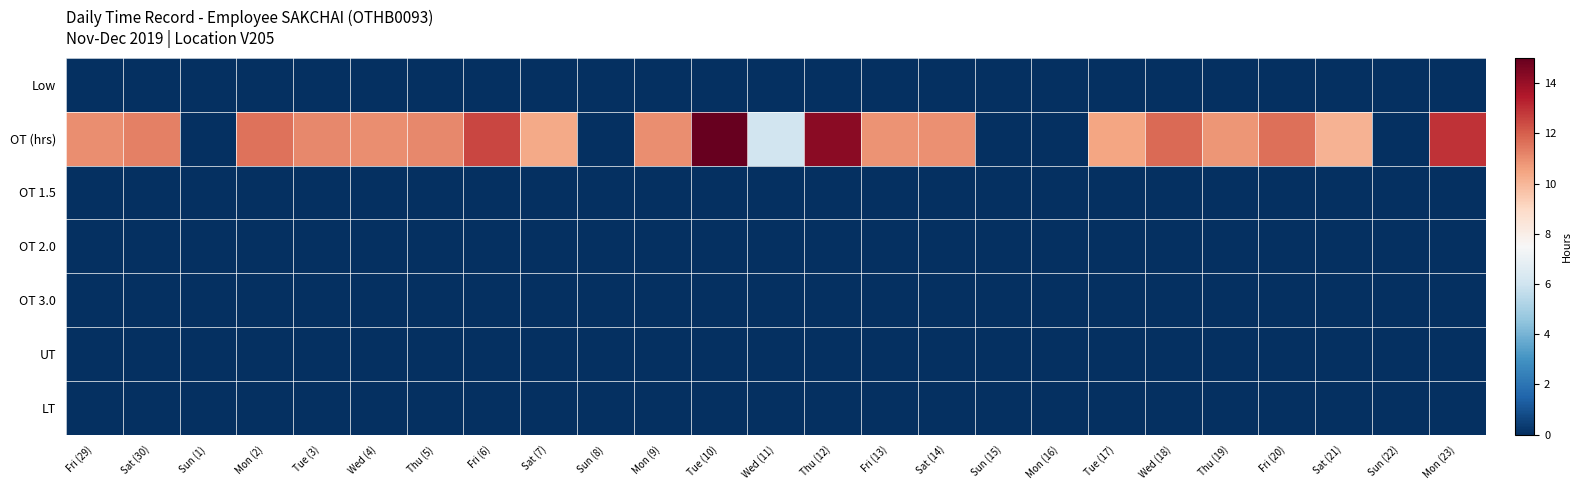

At which category does the chart reach its peak across all series?

Tue (10)